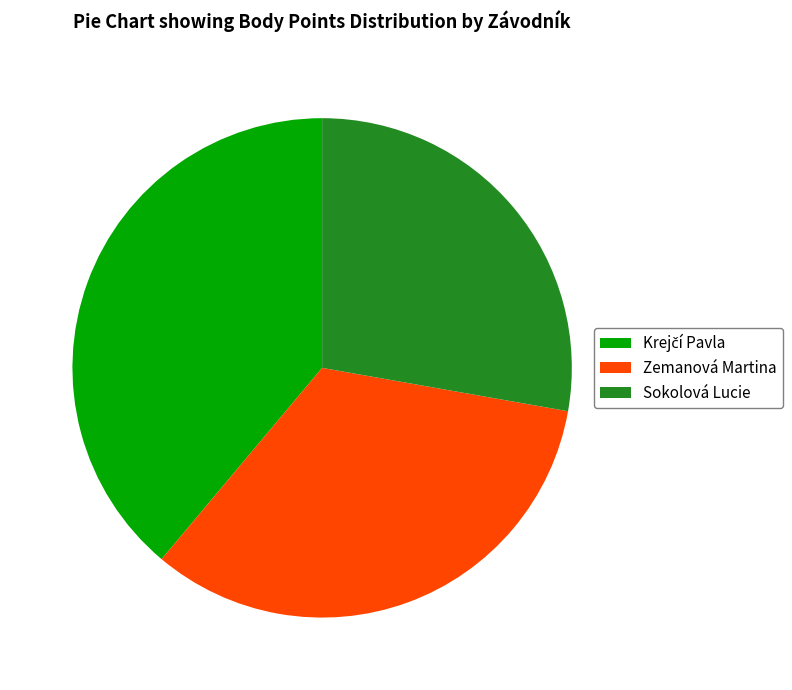

Is the sum of Zemanová Martina and Sokolová Lucie greater than half?

Yes